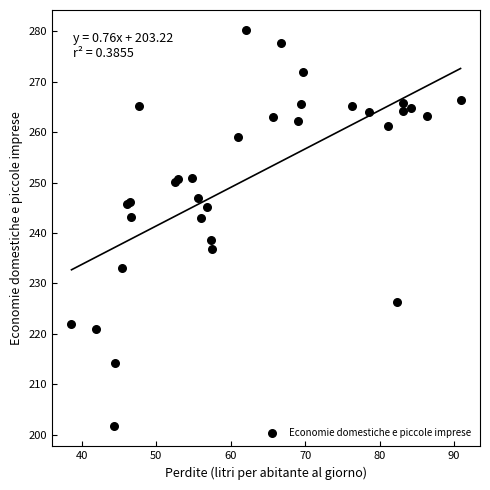

What Y value in the scatter plot is closest to 240?

238.7